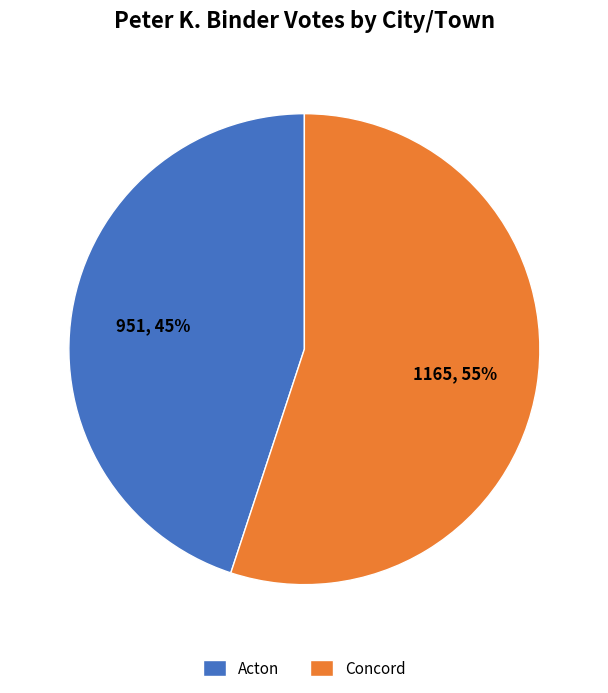

Combined, do Acton and Concord account for over 50%?

Yes